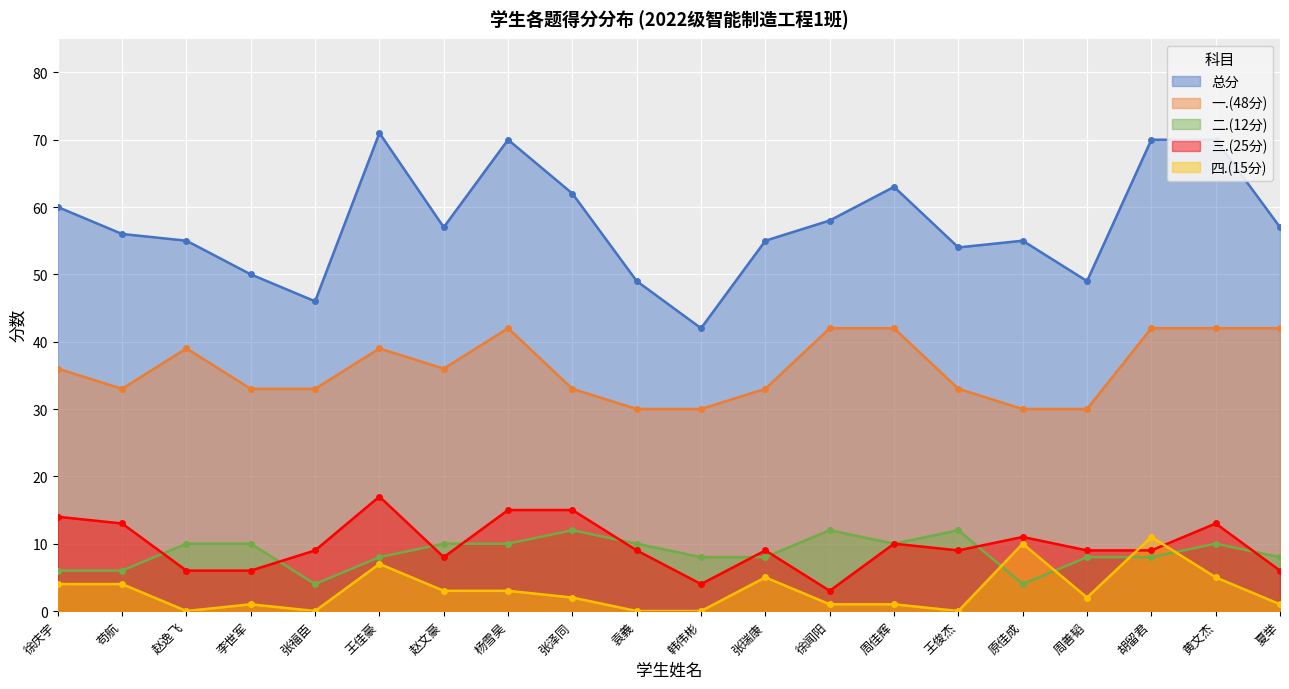

Which label corresponds to the smallest value in the chart?

赵逸飞